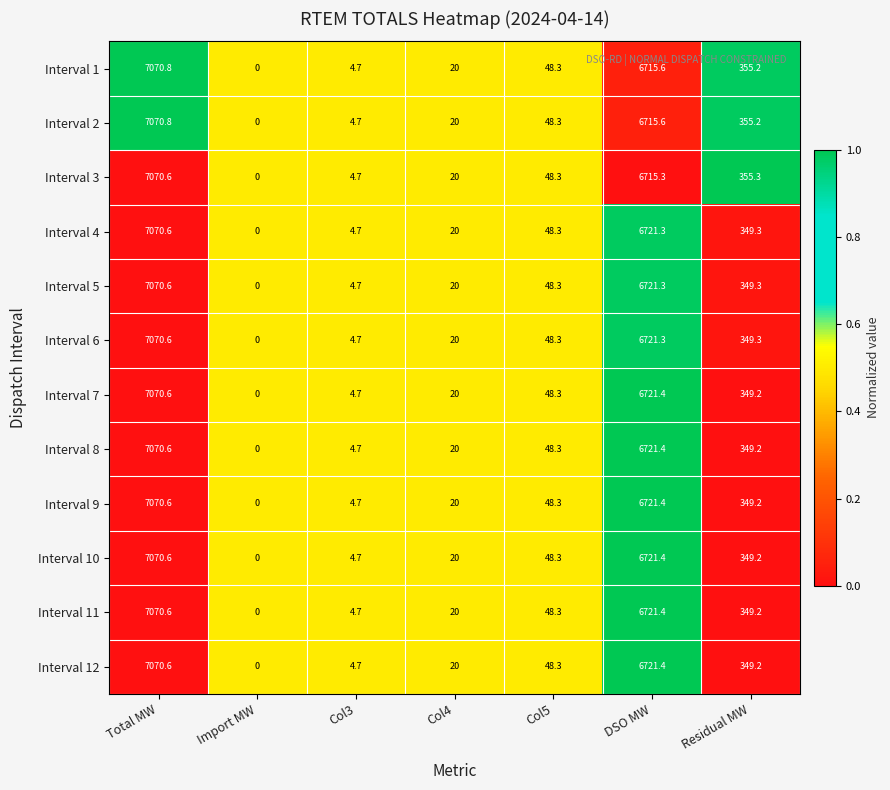

How many values in Interval 12 are above zero?

6